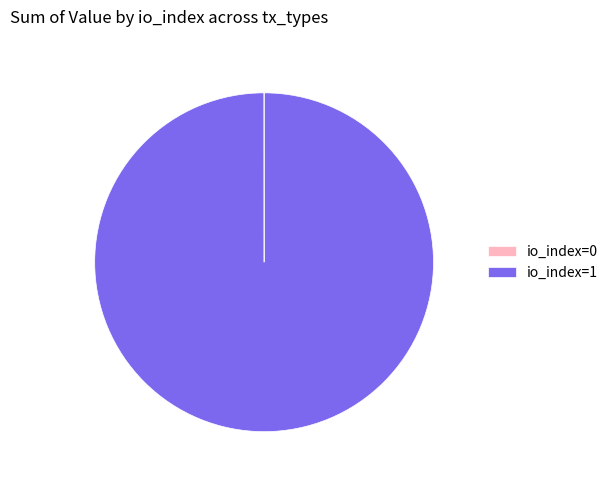

Which slice is the largest?

io_index=1